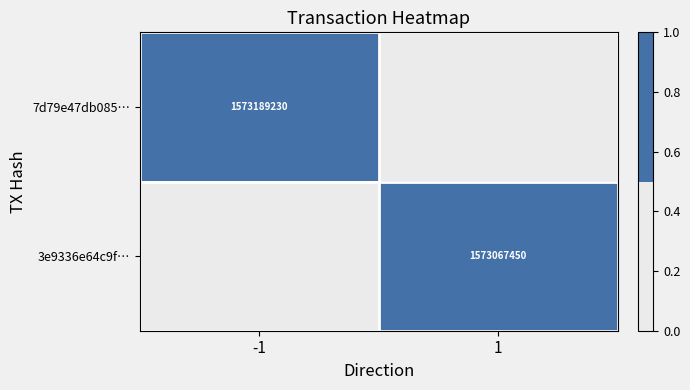

Which series has the widest spread of values?

7d79e47db085…